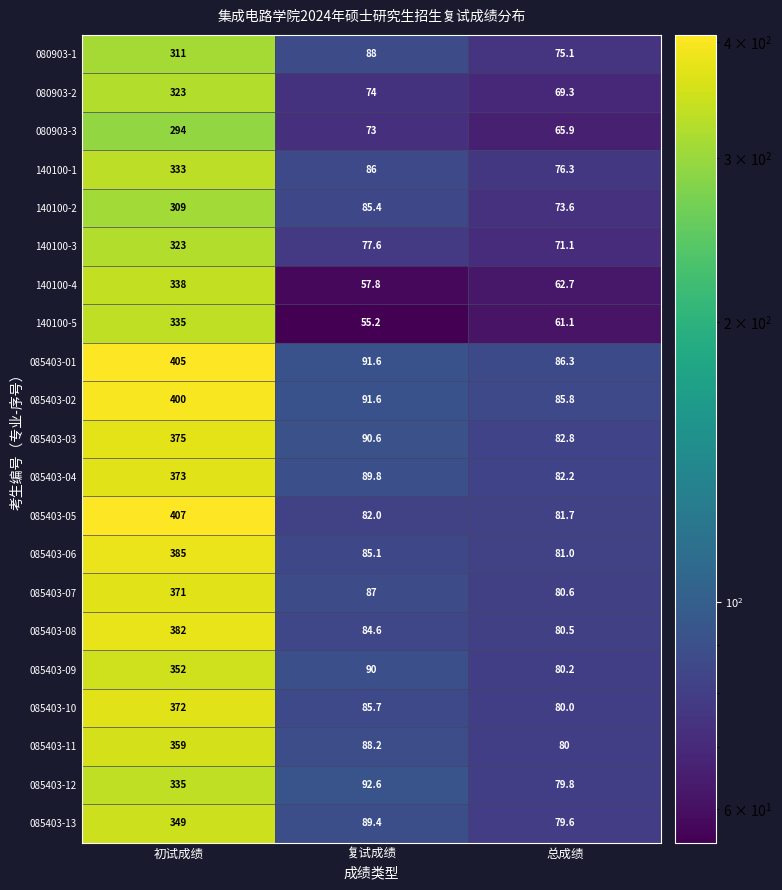

At how many categories does at least one series exceed 74?

3